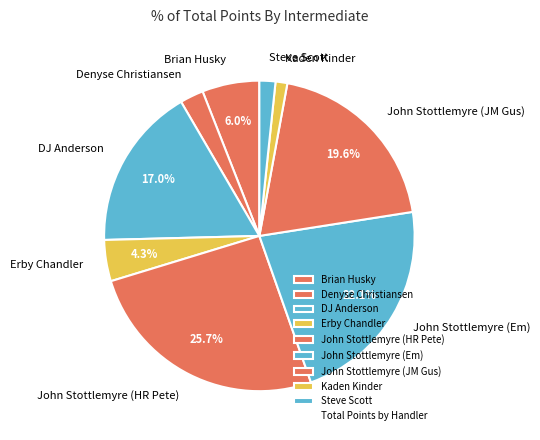

How many segments does this pie chart have?

9